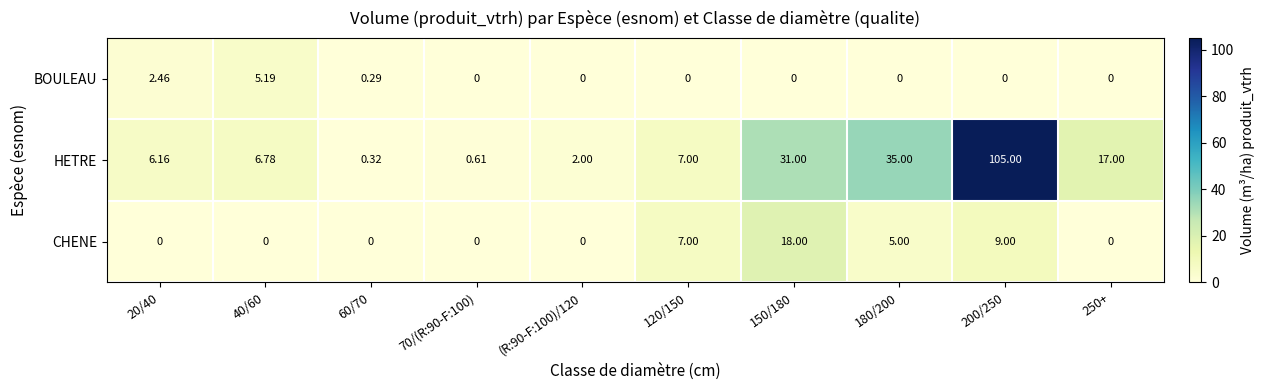

Rank the series by their maximum value, from highest to lowest.

HETRE, CHENE, BOULEAU